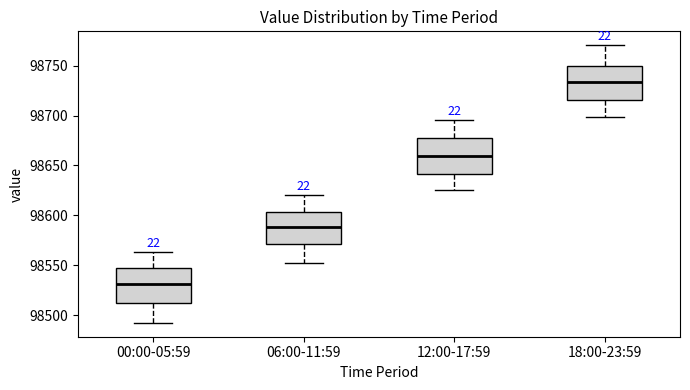

Reading left to right, read every box against the y-axis: the position of its median line, the range the box covers, and the ends of its whiskers. The values are not printed on the chart, so give them approximately, as read against the axis.

00:00-05:59: median 98530, box 98510 to 98550, whiskers 98490 to 98565
06:00-11:59: median 98590, box 98570 to 98605, whiskers 98550 to 98620
12:00-17:59: median 98660, box 98640 to 98680, whiskers 98625 to 98695
18:00-23:59: median 98735, box 98715 to 98750, whiskers 98700 to 98770